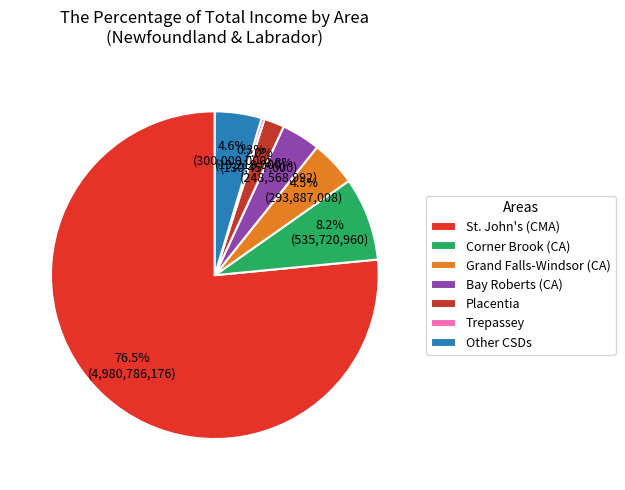

To the nearest percent, what is the average slice percentage?

14%